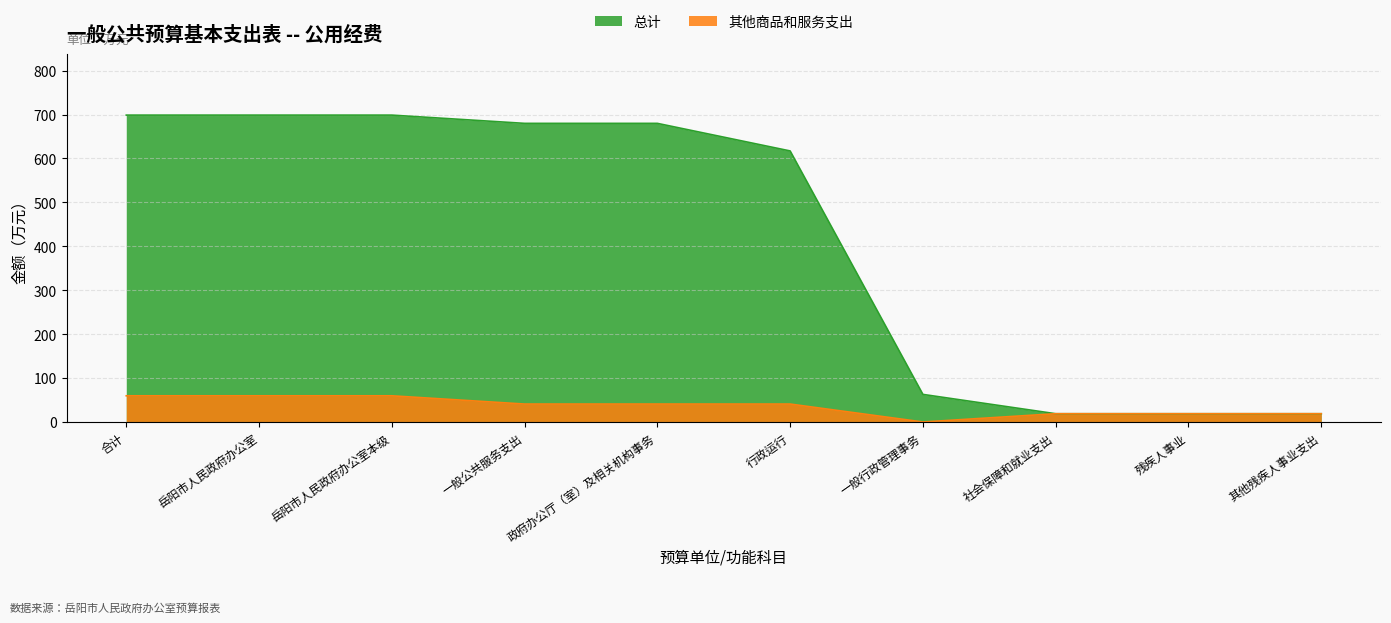

Reading left to right, what are all the values shown in this chart?

总计: 698.8	698.8	698.8	680.0	680.0	617.2	62.8	18.8	18.8	18.8
其他商品和服务支出: 59.6	59.6	59.6	40.8	40.8	40.8	0.0	18.8	18.8	18.8